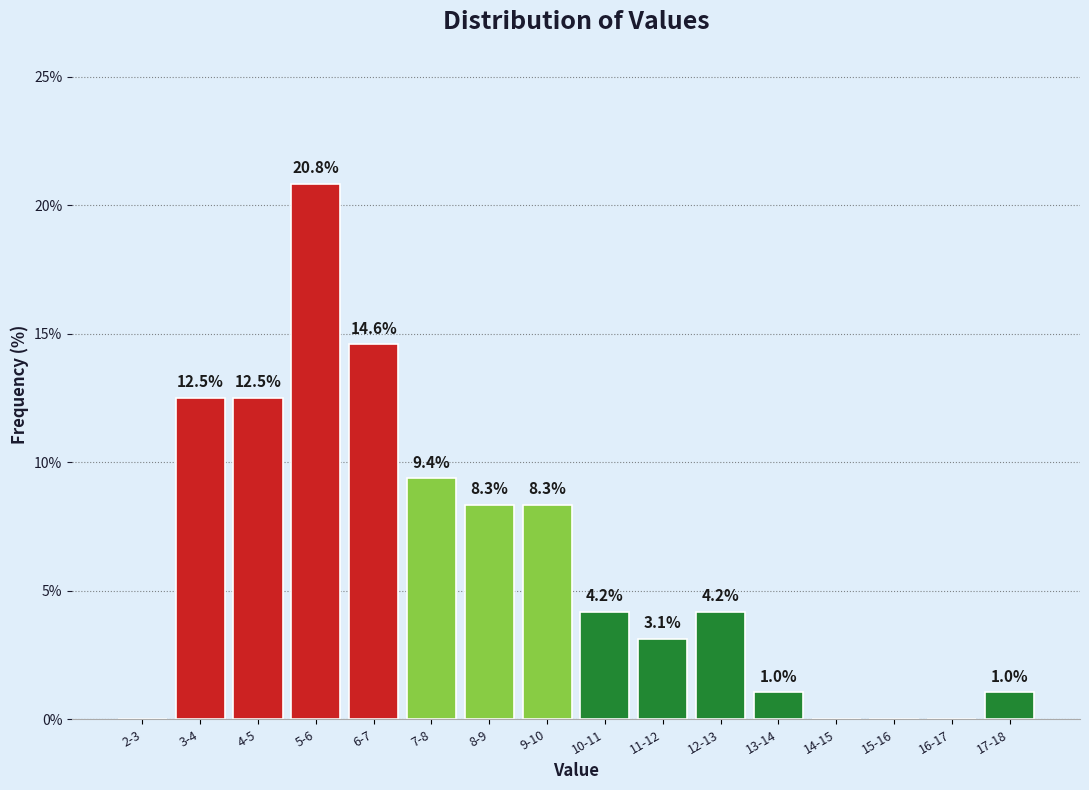

Reading right to left, list all the values displayed in this chart.

17-18=1.0	16-17=0.0	15-16=0.0	14-15=0.0	13-14=1.0	12-13=4.2	11-12=3.1	10-11=4.2	9-10=8.3	8-9=8.3	7-8=9.4	6-7=14.6	5-6=20.8	4-5=12.5	3-4=12.5	2-3=0.0